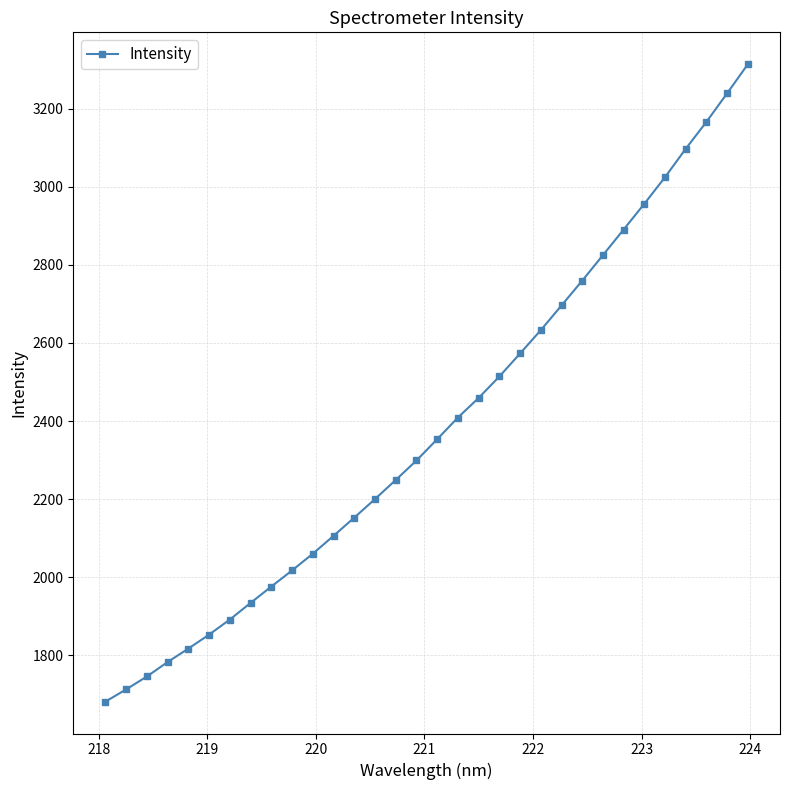

What is the greatest value displayed?

3313.8